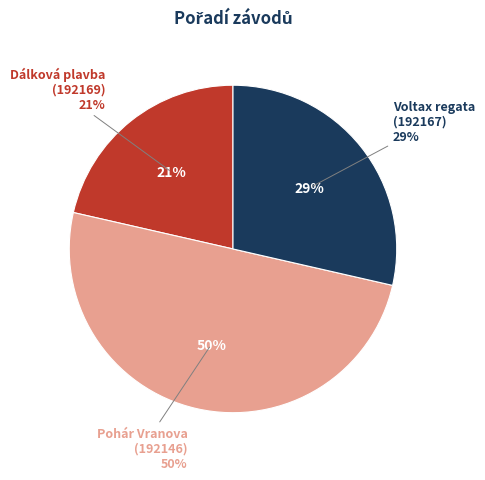

Which has a higher value, Dálková plavba (192169) or Pohár Vranova (192146)?

Pohár Vranova (192146)